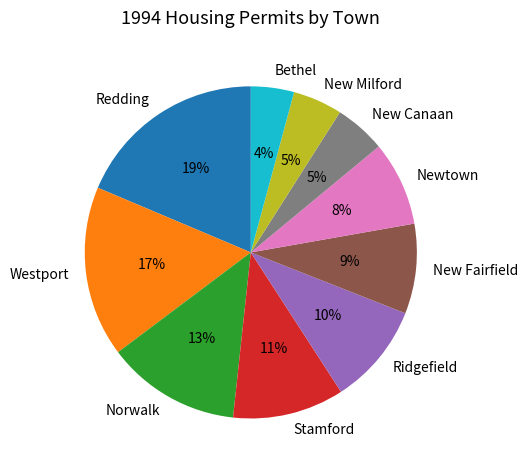

True or false: Redding accounts for 33% of the total.

False